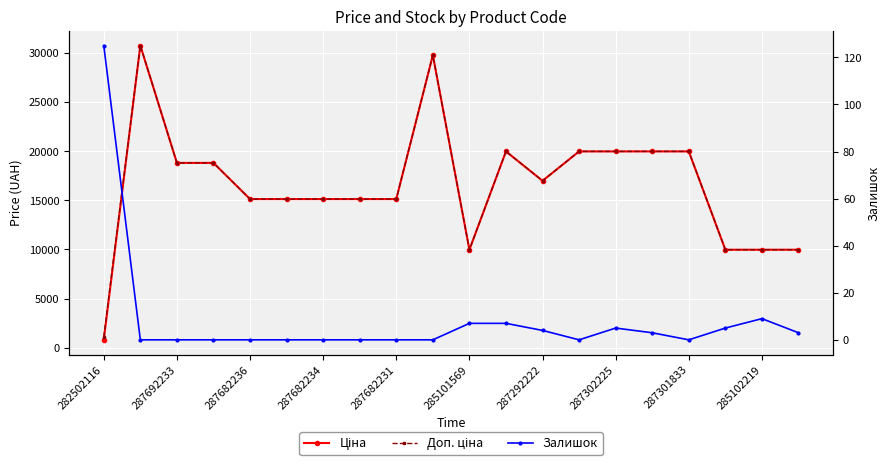

Between 14 and 15, which series saw the biggest shift?

Залишок